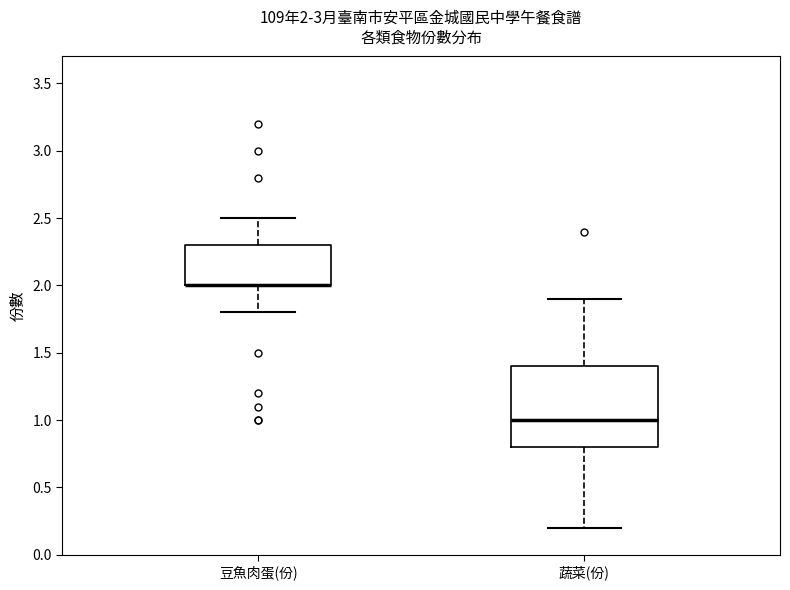

Which box is the tallest, from its lower edge to its upper edge?

蔬菜(份)